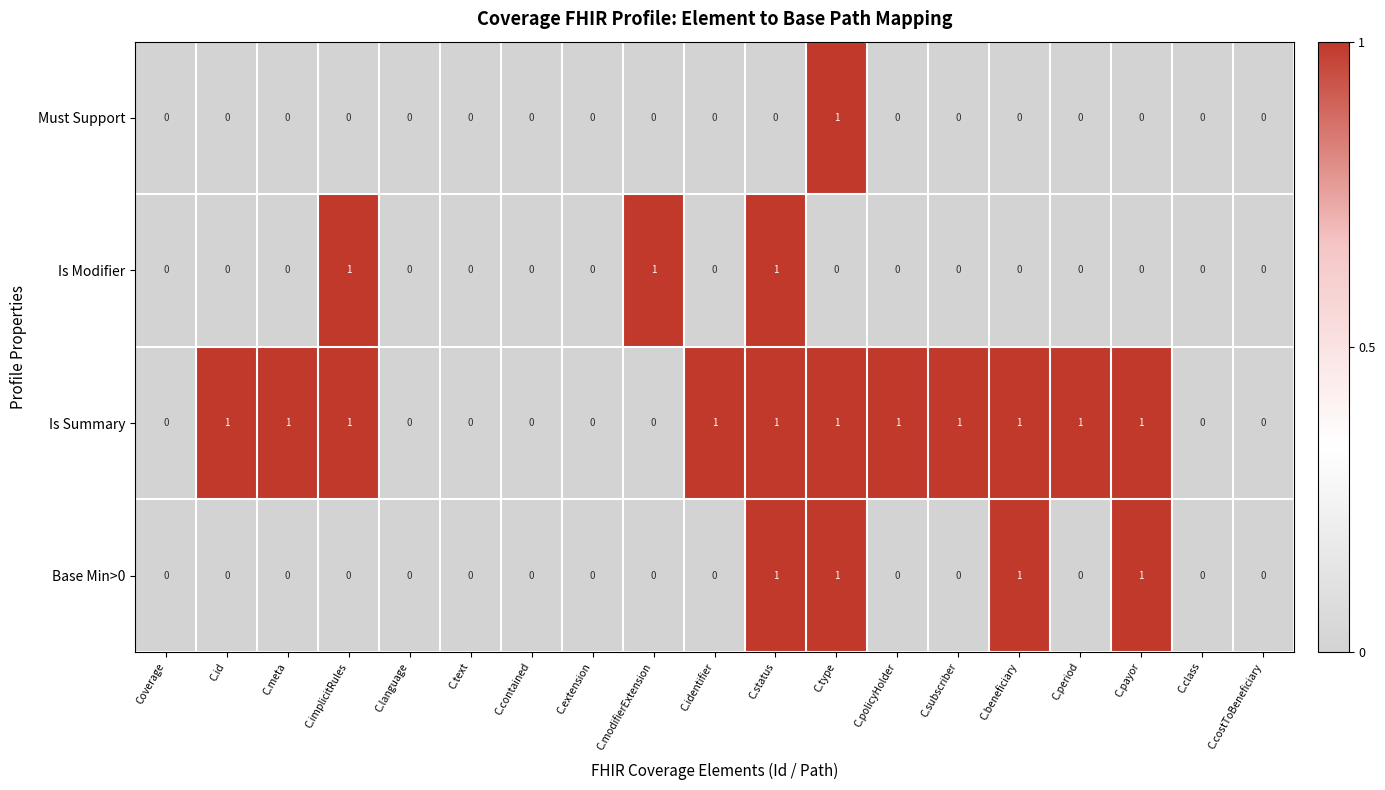

What is the sum of all Is Summary values?

11